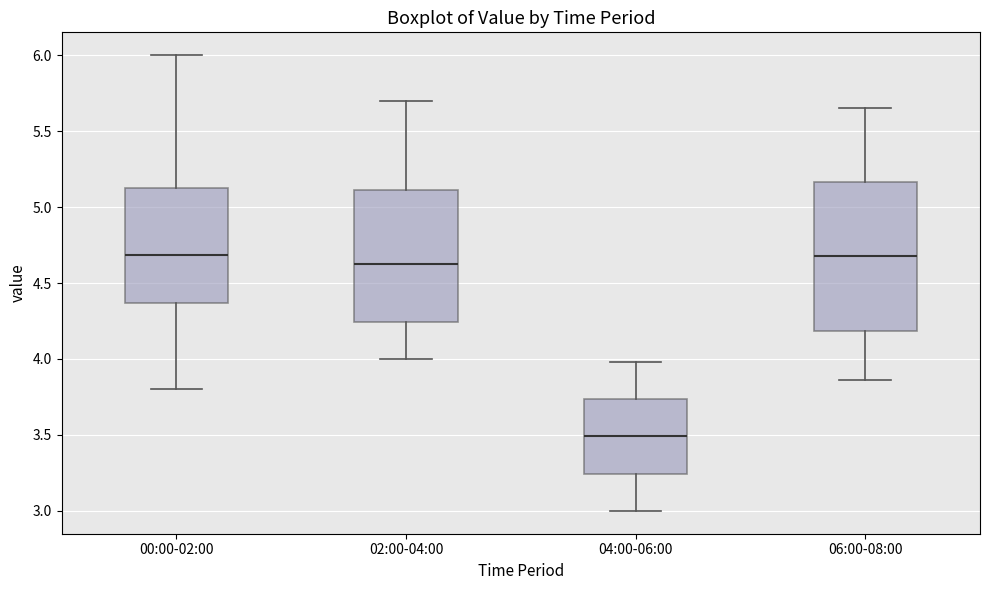

Which box is the tallest, from its lower edge to its upper edge?

06:00-08:00